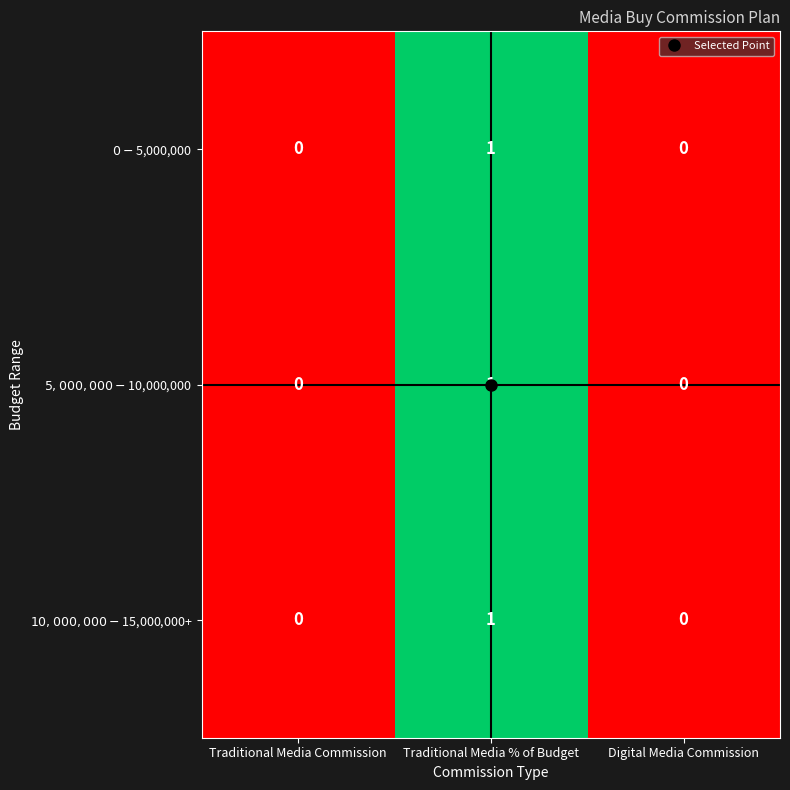

Count the number of categories in the chart.

3